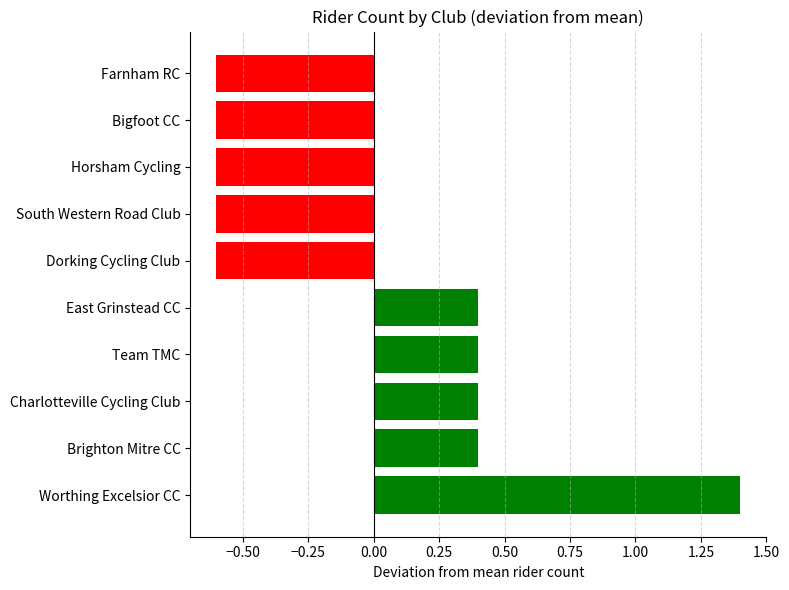

How many values are below 0?

5